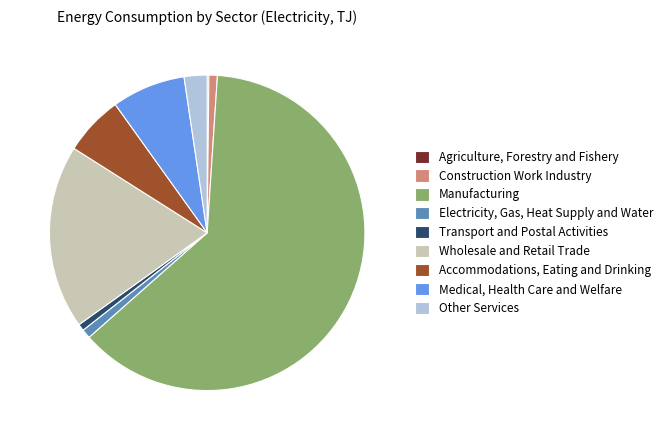

Between Other Services and Transport and Postal Activities, which is larger?

Other Services